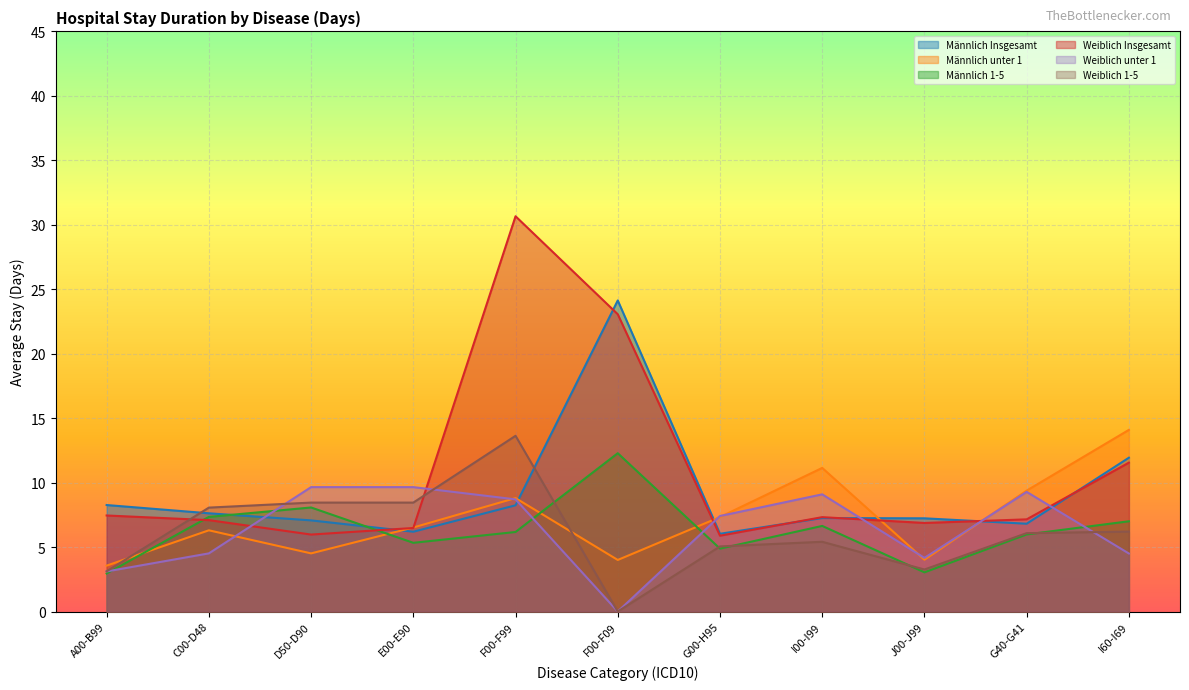

Where do Weiblich 1-5 and Männlich unter 1 first cross each other?

A00-B99 and C00-D48